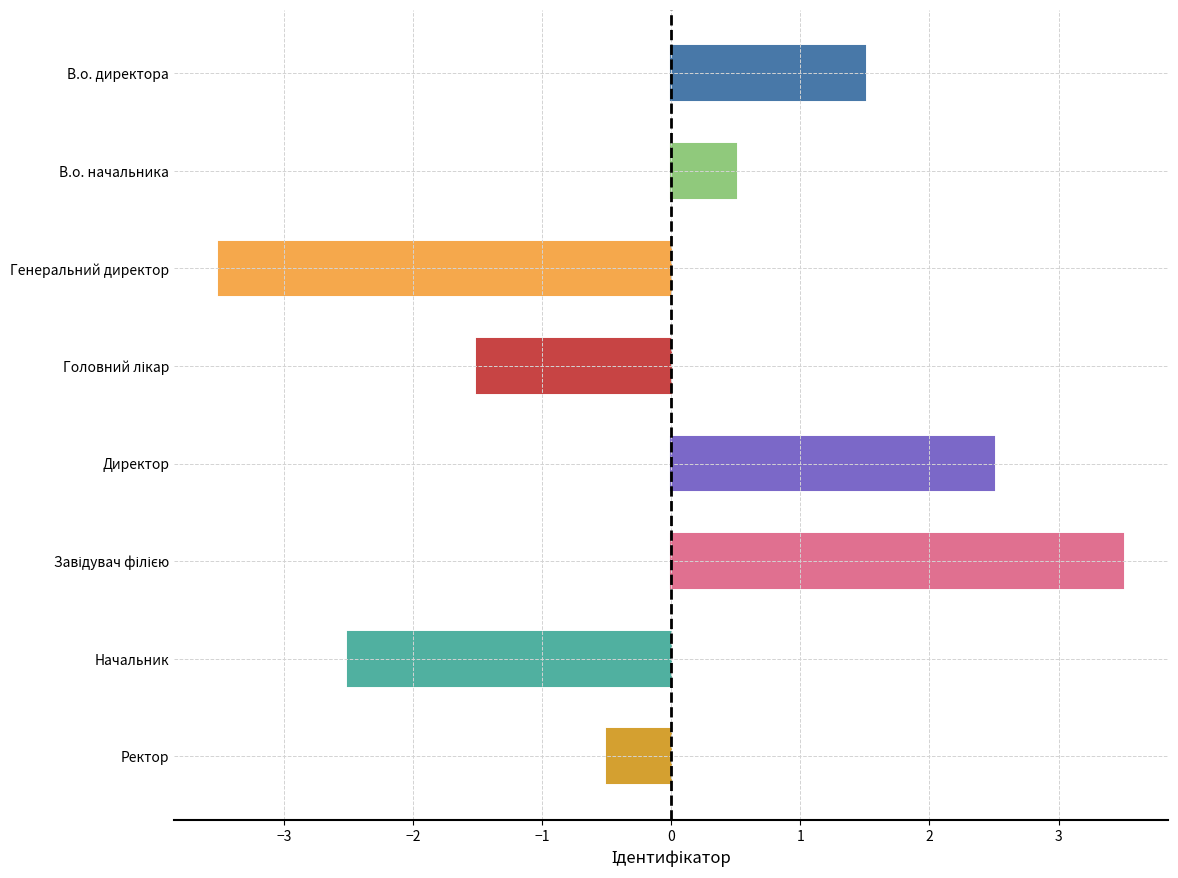

Does the chart contain any negative values?

Yes